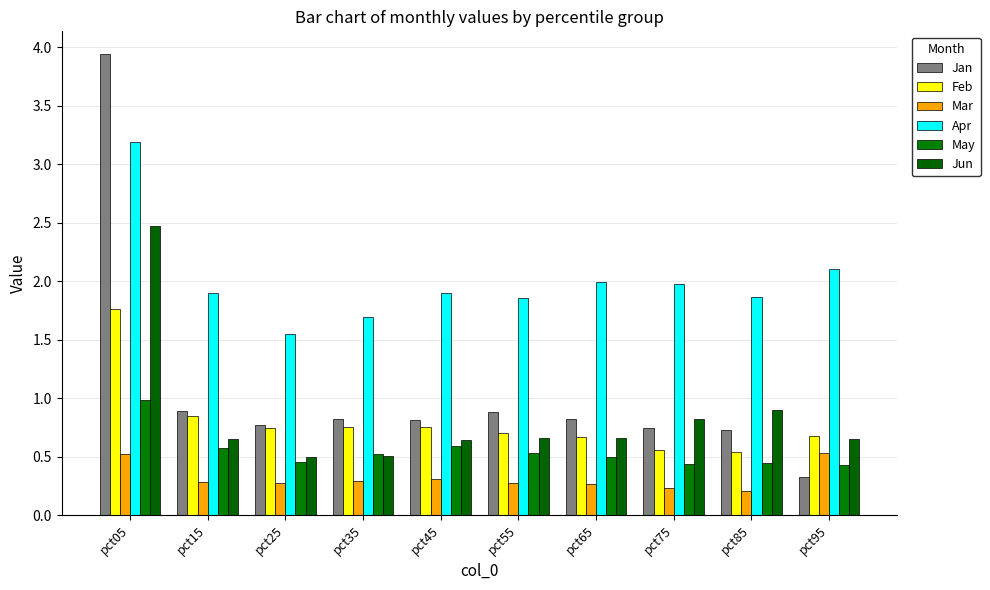

How many bars are there in each group?

6